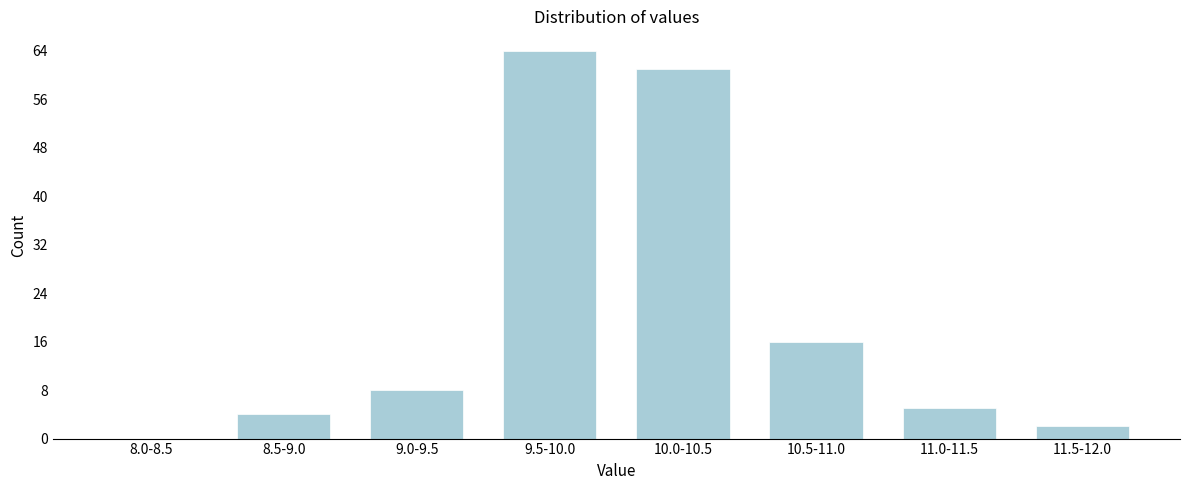

Reading left to right, list all the values displayed in this chart.

8.0-8.5=0	8.5-9.0=4	9.0-9.5=8	9.5-10.0=64	10.0-10.5=61	10.5-11.0=16	11.0-11.5=5	11.5-12.0=2